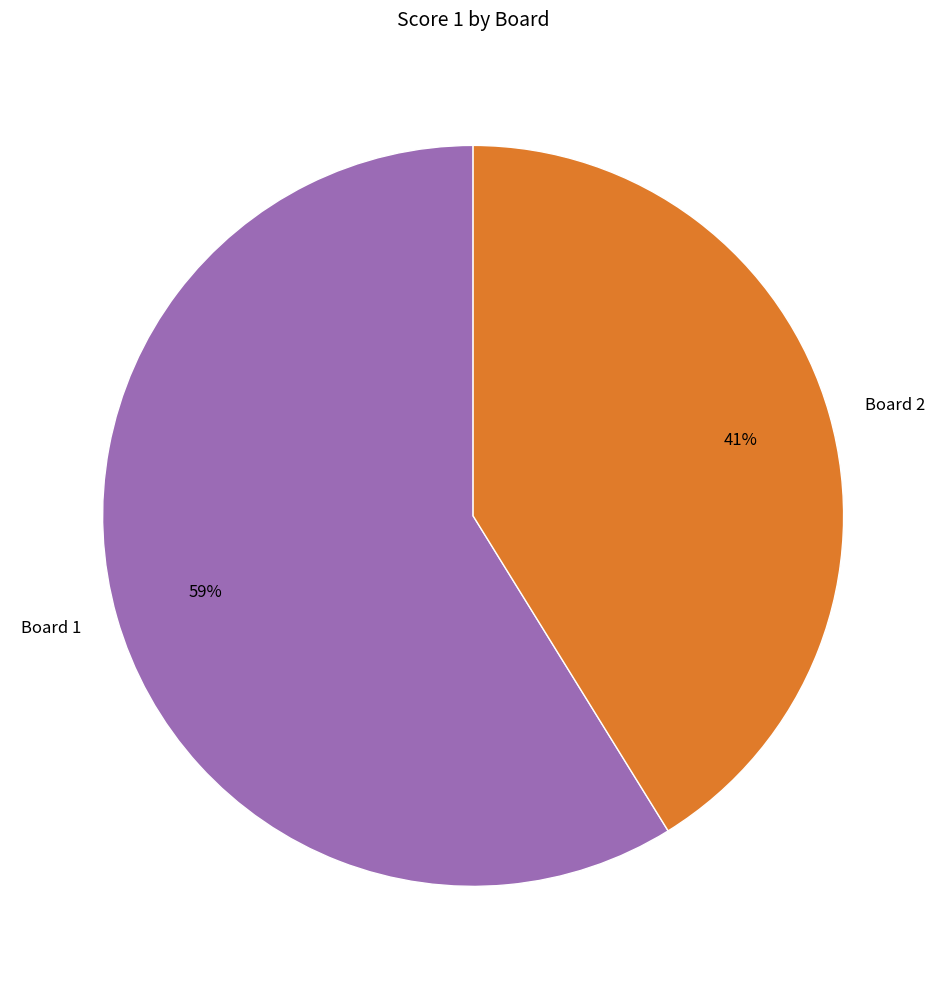

Does any single category account for the majority?

Yes